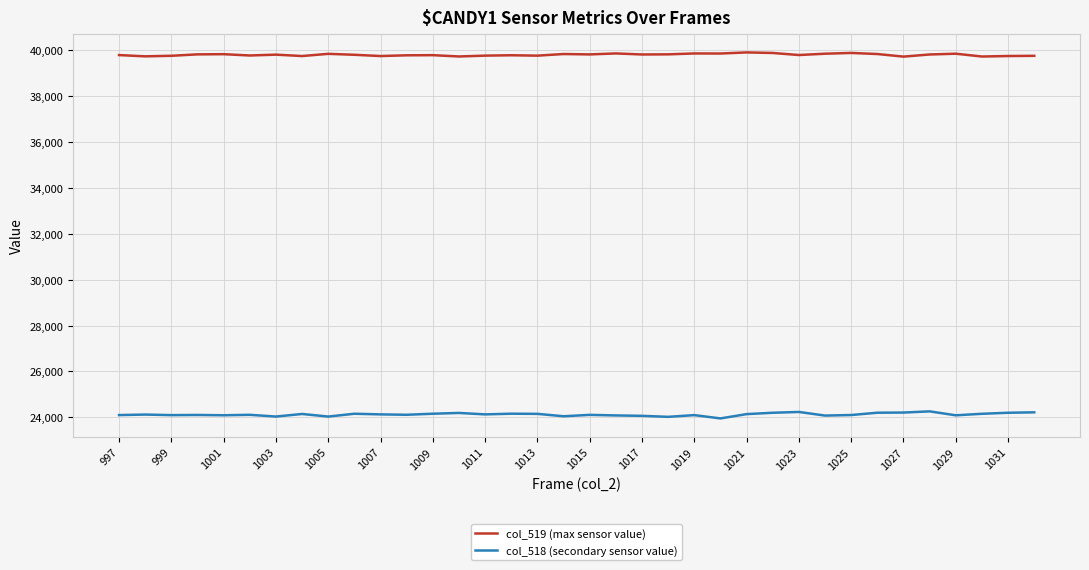

True or false: col_519 (max sensor value) and col_518 (secondary sensor value) intersect in this chart.

False